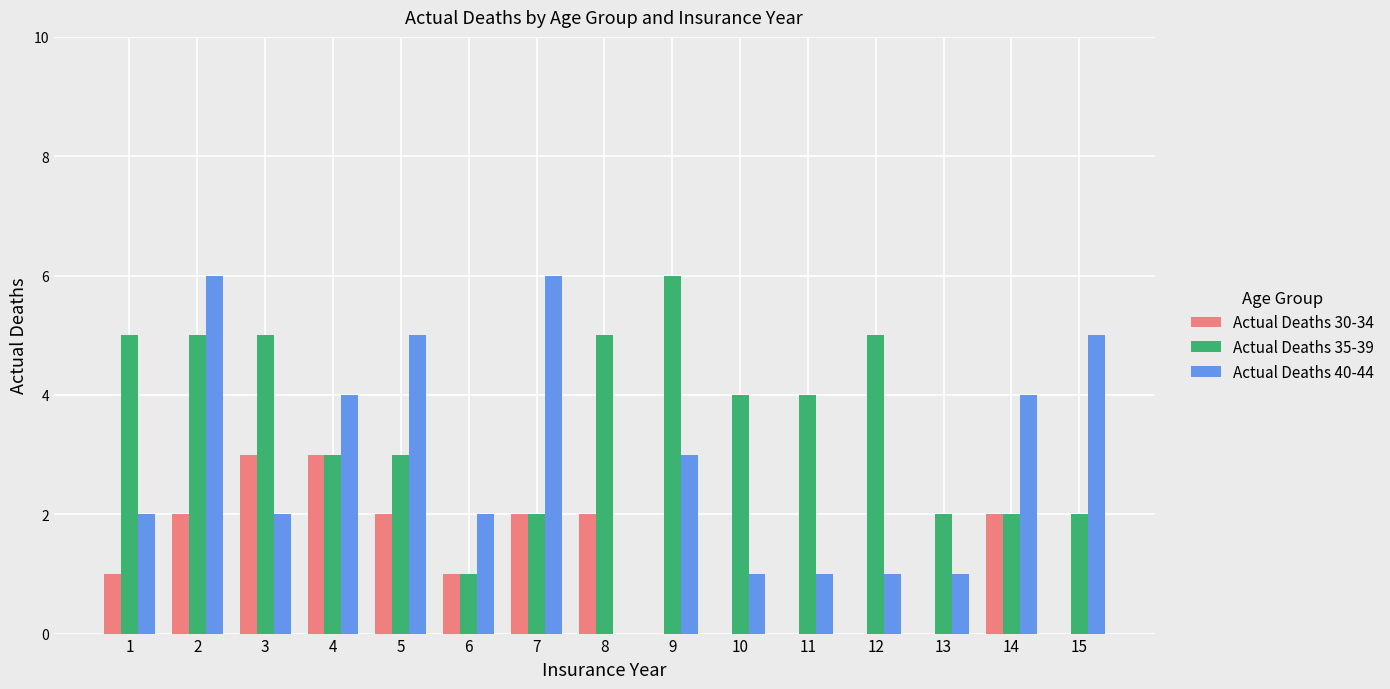

The Actual Deaths 40-44 series shows 4 at 1. True or false?

False